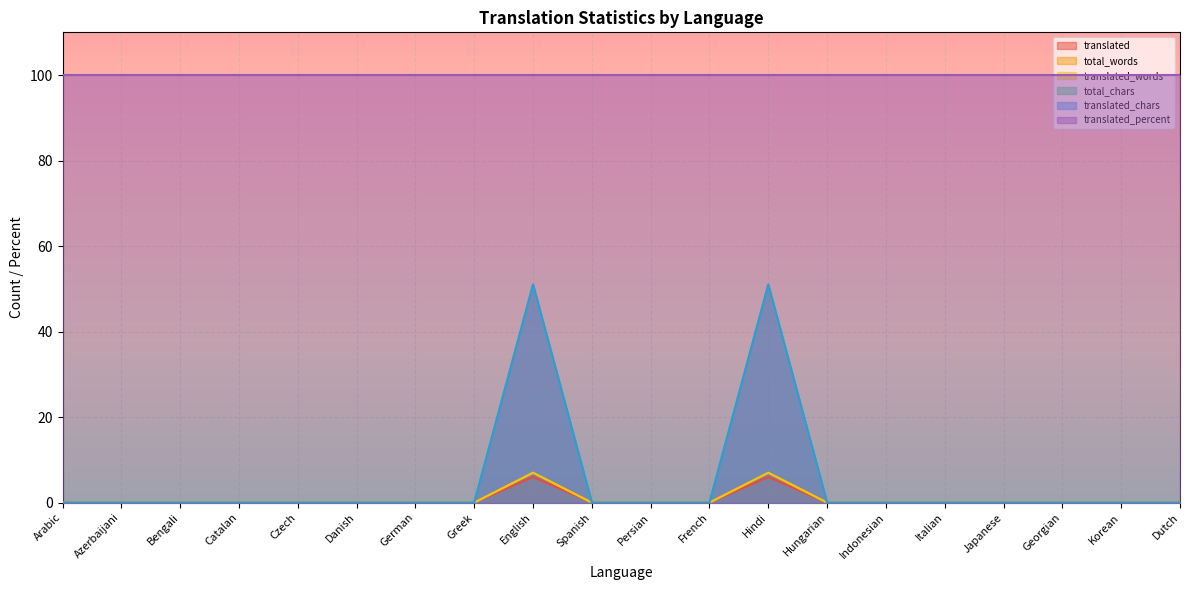

What is the sum of all total_chars values?

102